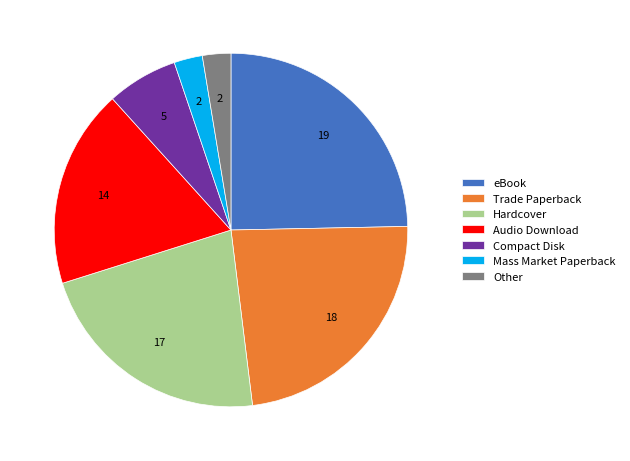

Between Mass Market Paperback and eBook, which is larger?

eBook